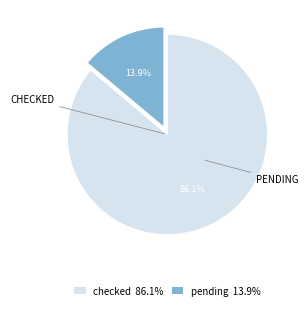

Count the number of slices in the pie.

2